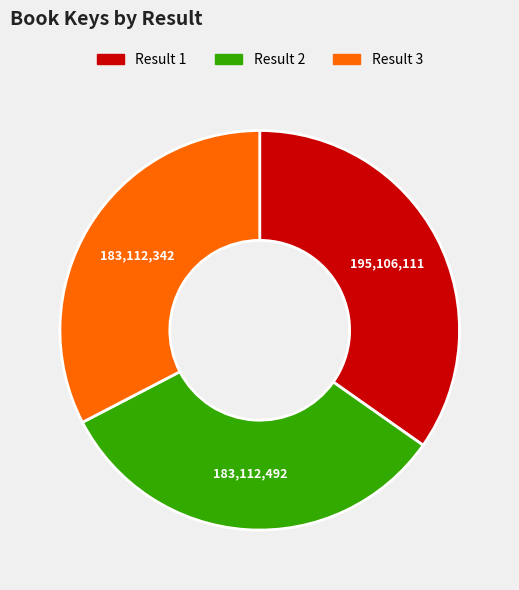

Approximately how many times larger is the value at Result 3 compared to Result 2?

1.0